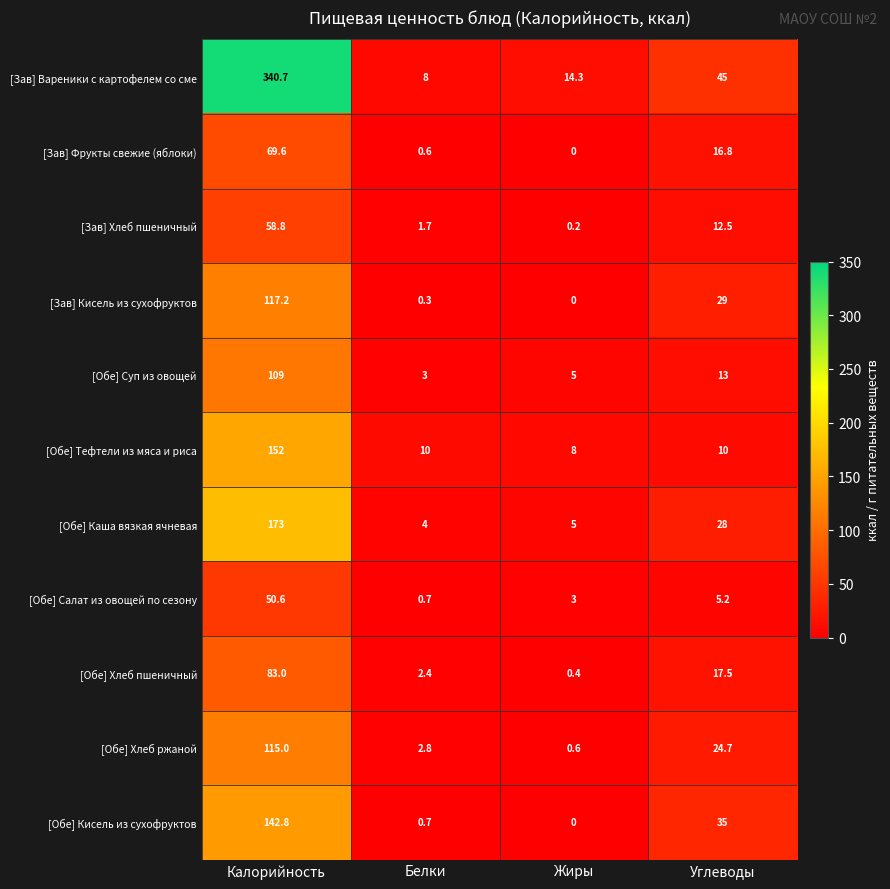

What is the difference between the highest and lowest values at Белки?

9.7